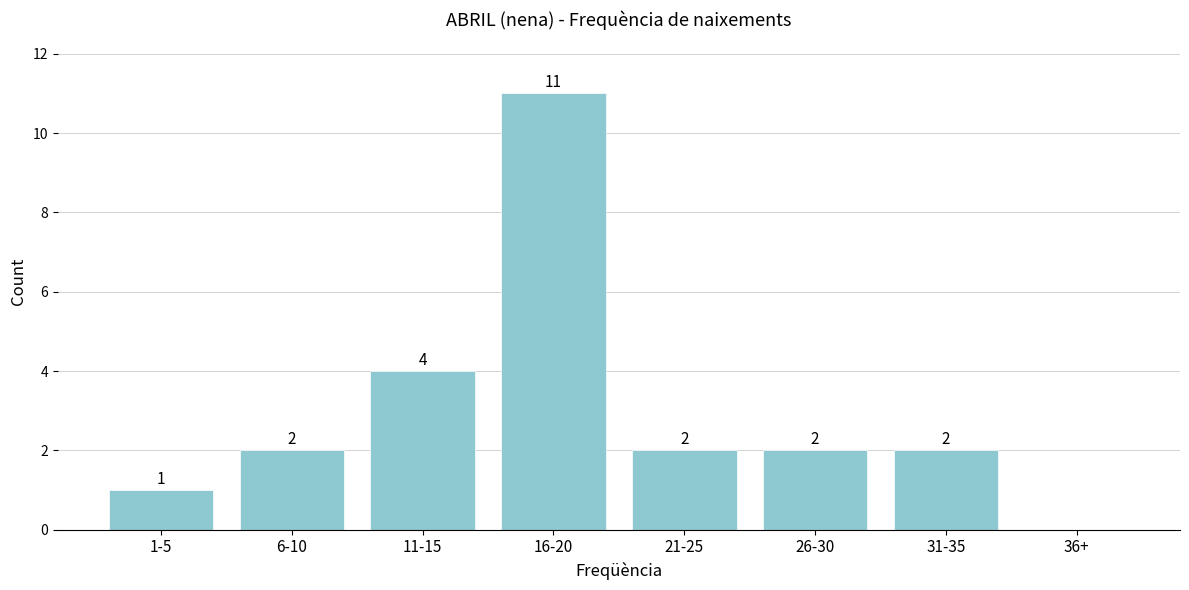

Reading left to right, transcribe all the data shown in this chart.

1-5=1	6-10=2	11-15=4	16-20=11	21-25=2	26-30=2	31-35=2	36+=0